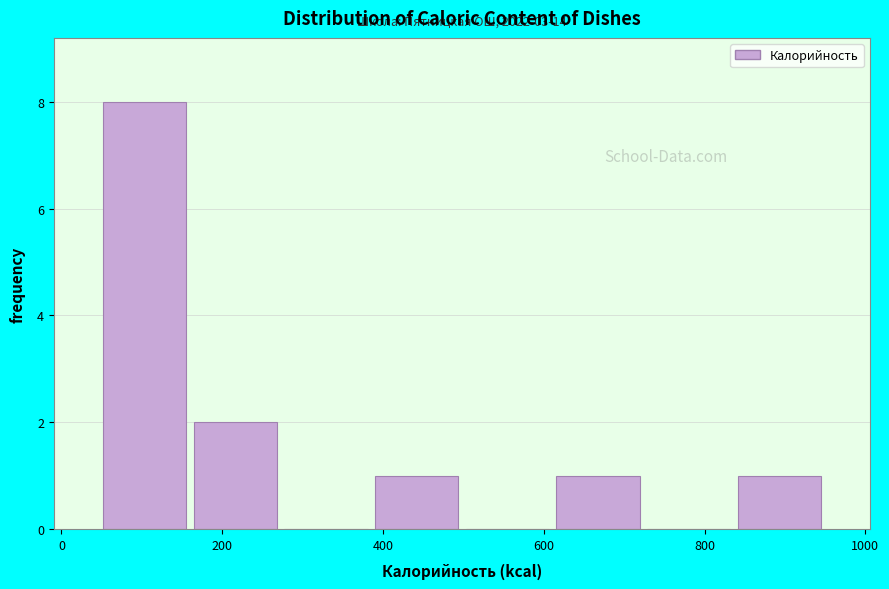

Which range on the x-axis has the tallest bar?

40 to 160